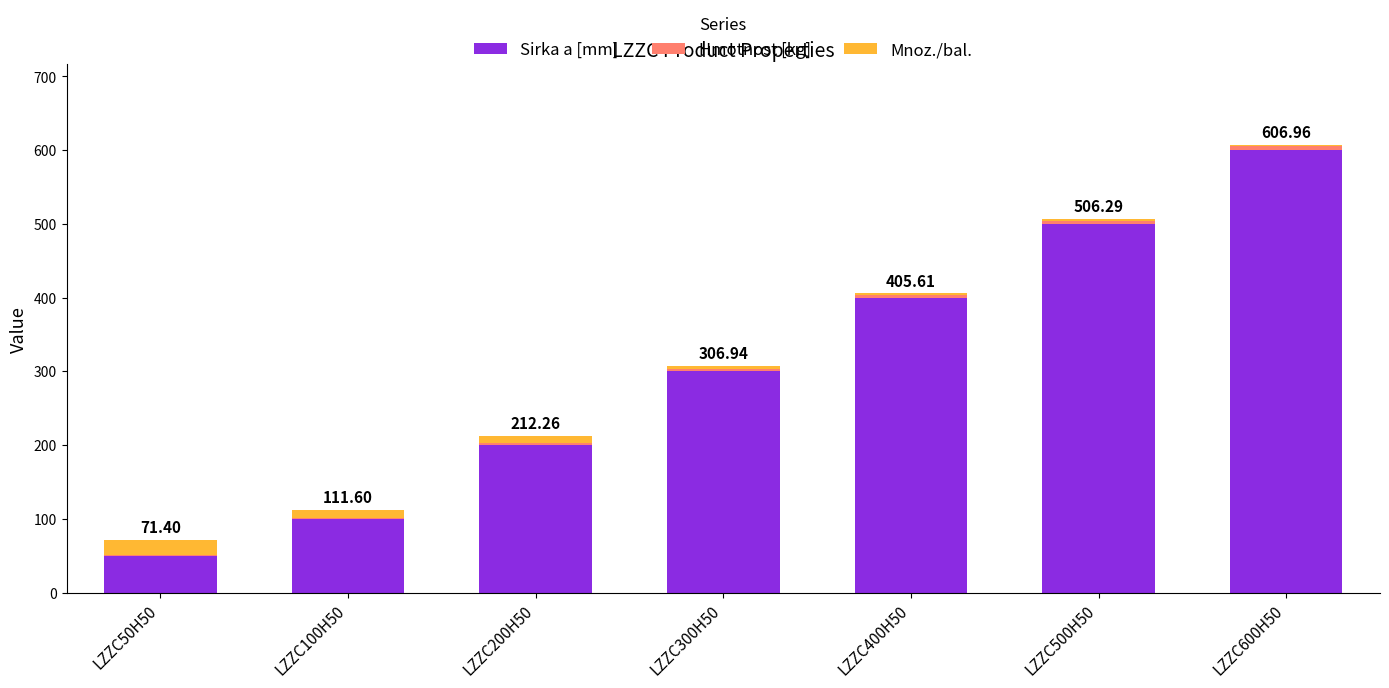

What is the sum of all Sirka a [mm] values?

2150.0